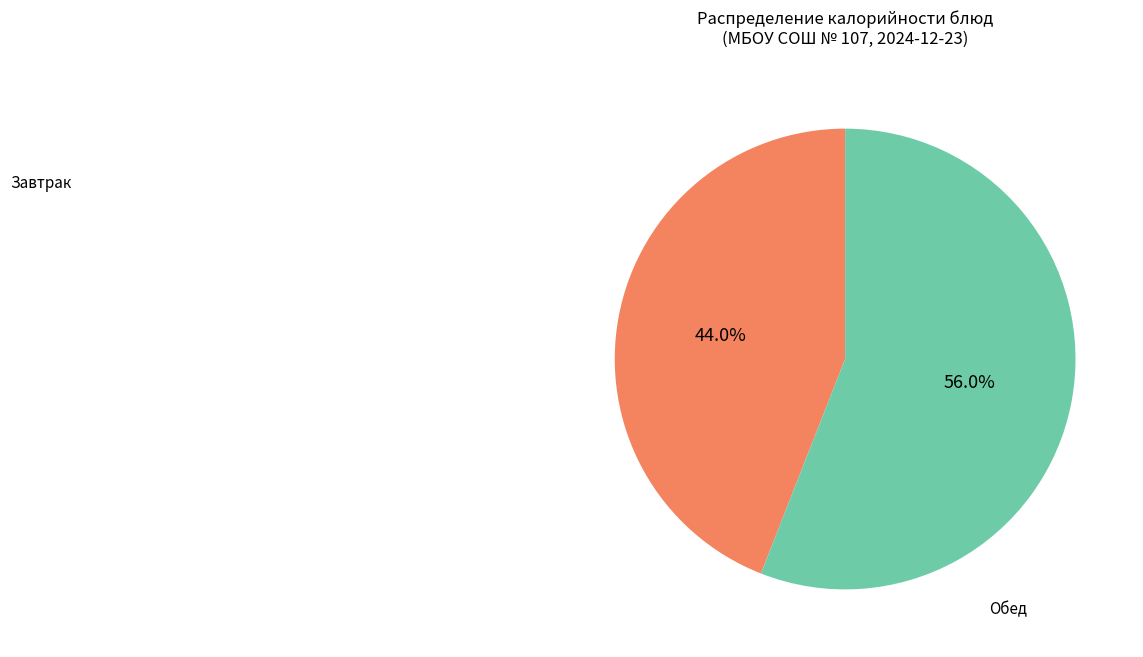

Is there a majority slice in this chart?

Yes